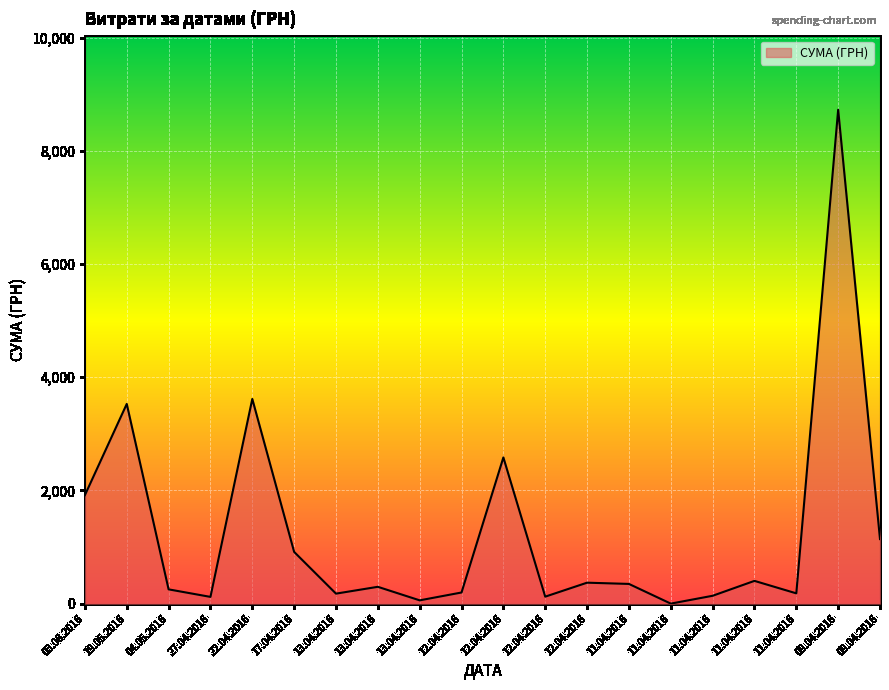

How many series are shown in this chart?

1